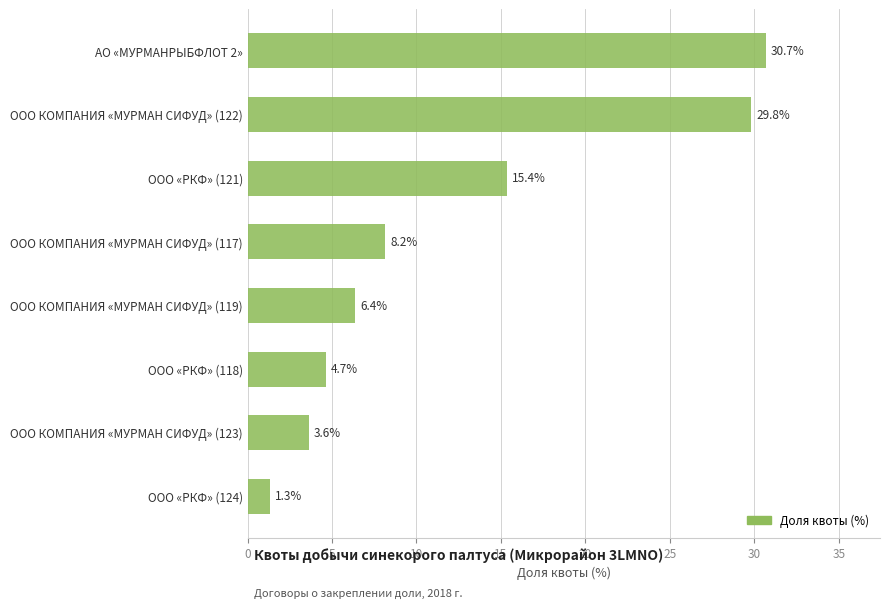

Reading bottom to top, list all the values displayed in this chart.

ООО «РКФ» (124)=1.3	ООО КОМПАНИЯ «МУРМАН СИФУД» (123)=3.6	ООО «РКФ» (118)=4.7	ООО КОМПАНИЯ «МУРМАН СИФУД» (119)=6.4	ООО КОМПАНИЯ «МУРМАН СИФУД» (117)=8.2	ООО «РКФ» (121)=15.4	ООО КОМПАНИЯ «МУРМАН СИФУД» (122)=29.8	АО «МУРМАНРЫБФЛОТ 2»=30.7